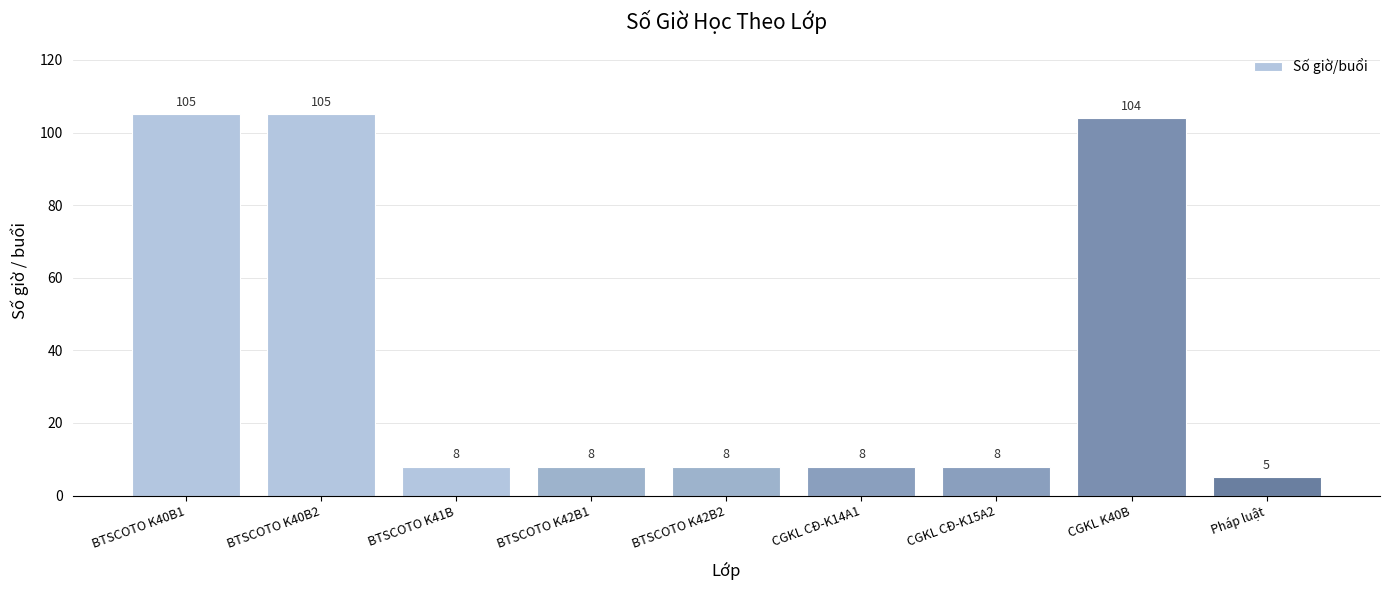

What position from the right is CGKL CĐ-K14A1?

4